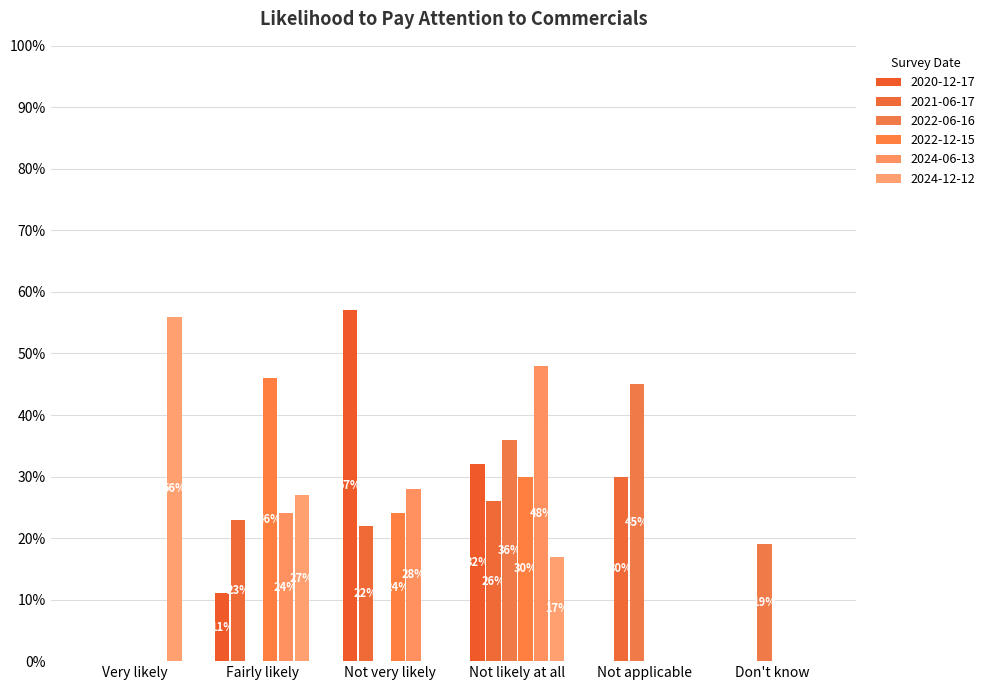

Are the bars horizontal?

No